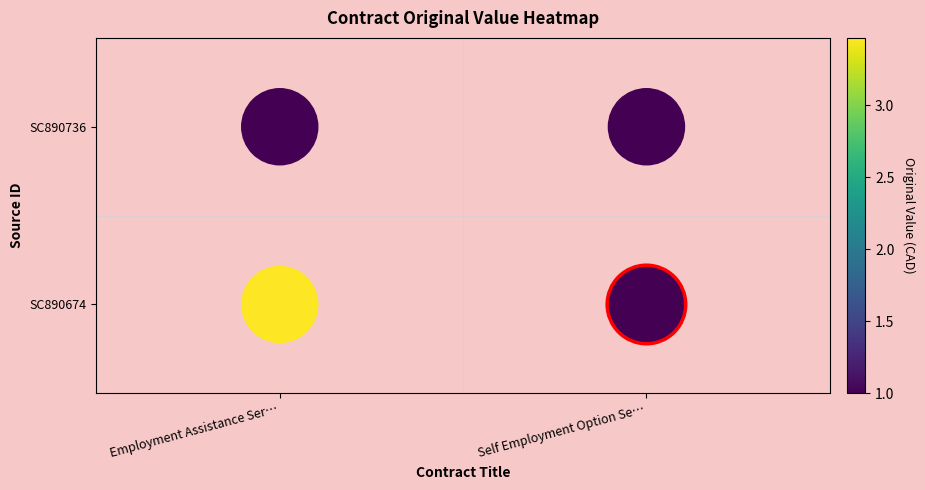

The value at Employment Assistance Ser… is 1. True or false?

True